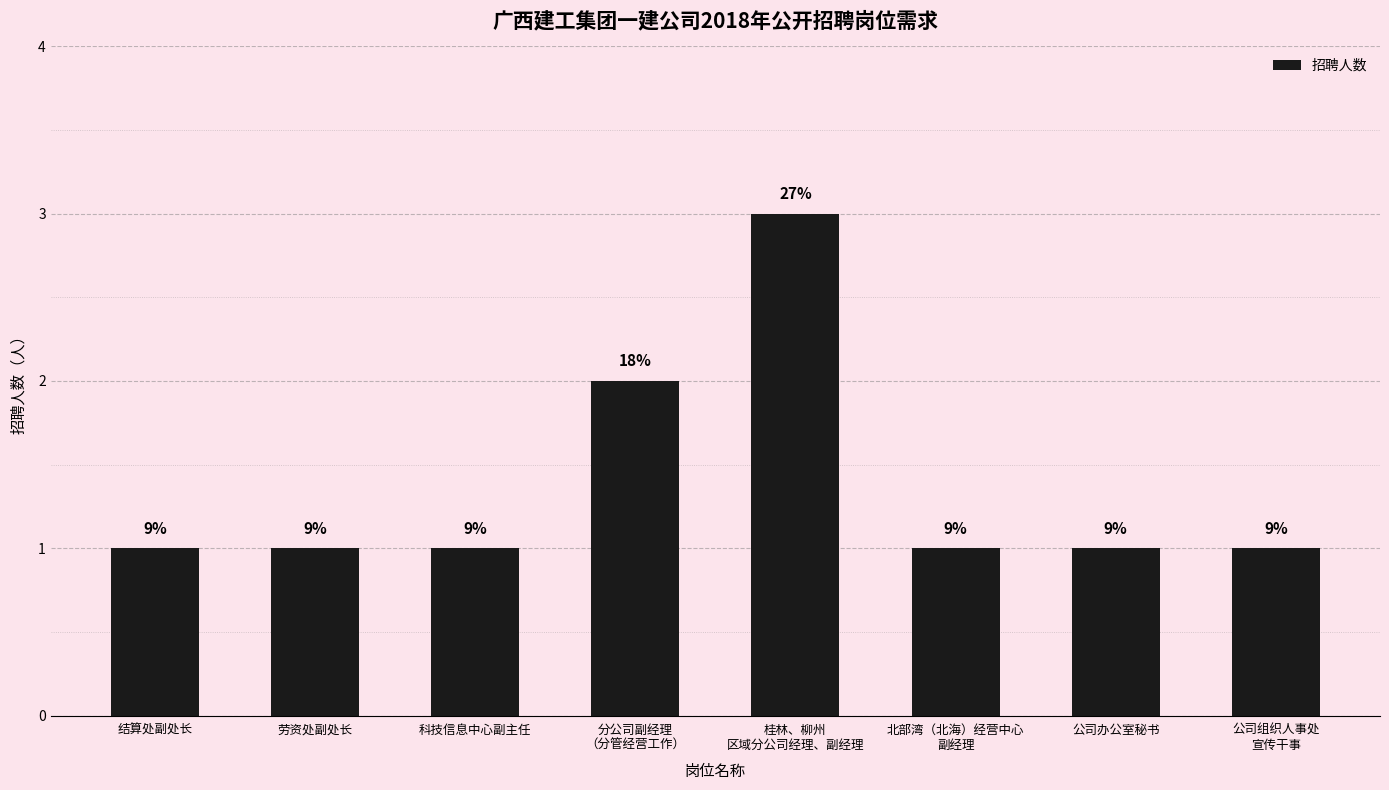

How many values are between 1 and 2?

7